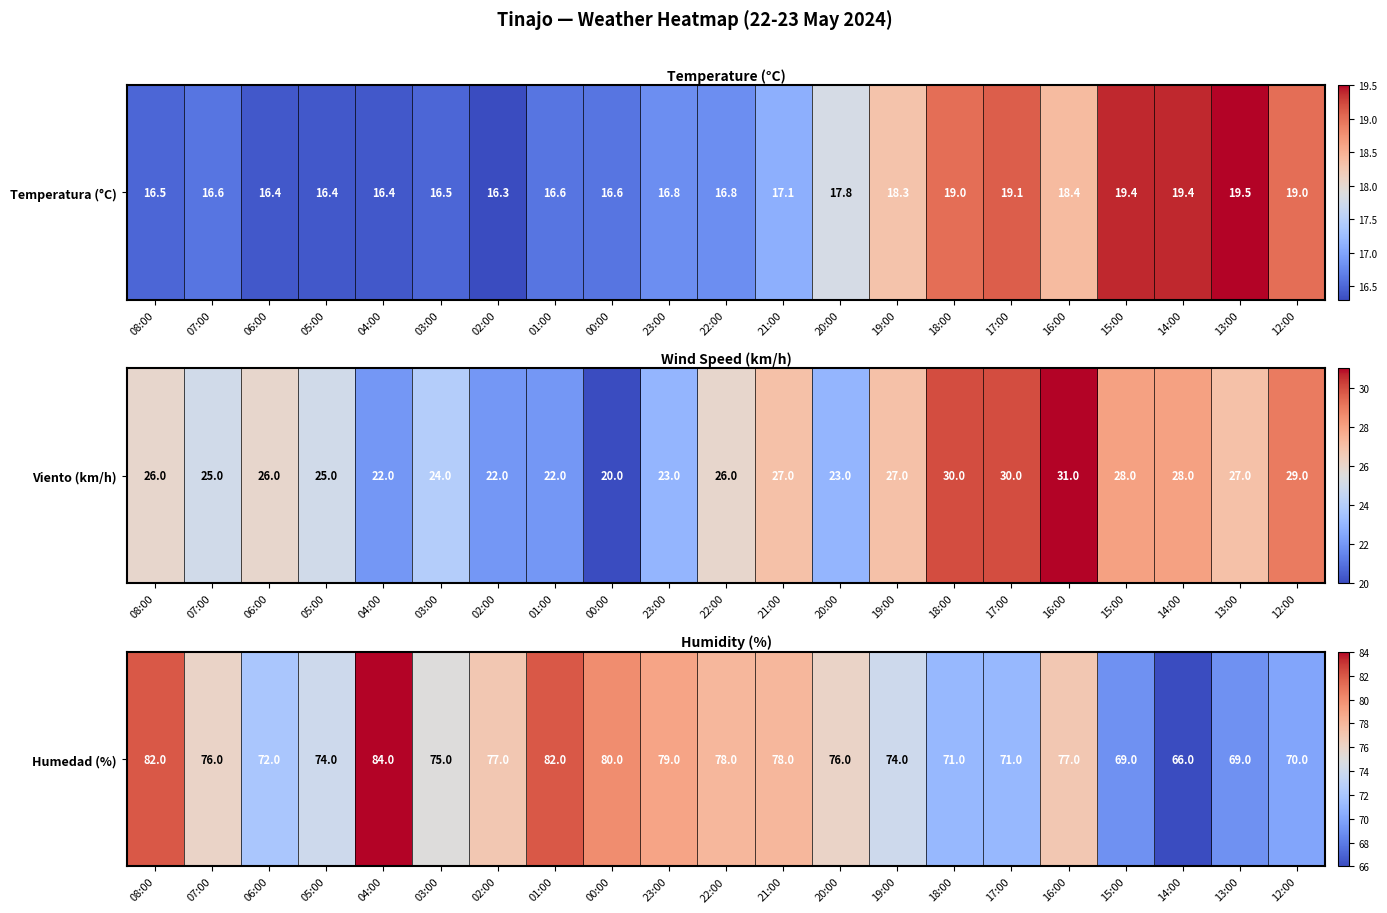

What is the difference between the values at 01:00 and 05:00?

8